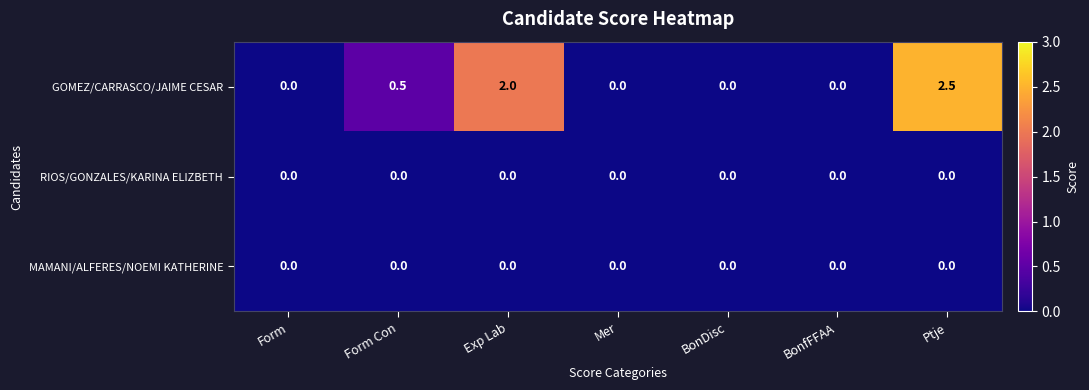

Reading right to left, extract all data points from this chart.

GOMEZ/CARRASCO/JAIME CESAR: Ptje=2.5	BonfFFAA=0.0	BonDisc=0.0	Mer=0.0	Exp Lab=2.0	Form Con=0.5	Form=0.0
RIOS/GONZALES/KARINA ELIZBETH: Ptje=0.0	BonfFFAA=0.0	BonDisc=0.0	Mer=0.0	Exp Lab=0.0	Form Con=0.0	Form=0.0
MAMANI/ALFERES/NOEMI KATHERINE: Ptje=0.0	BonfFFAA=0.0	BonDisc=0.0	Mer=0.0	Exp Lab=0.0	Form Con=0.0	Form=0.0